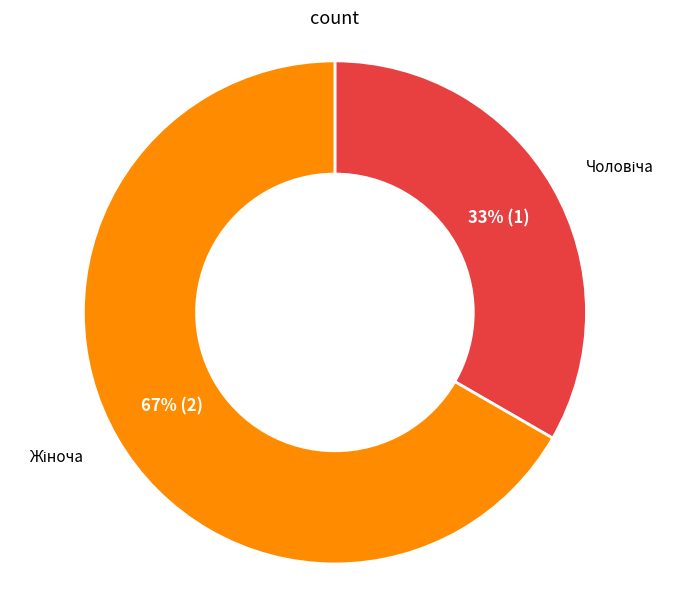

To the nearest percent, what is the average slice percentage?

50%